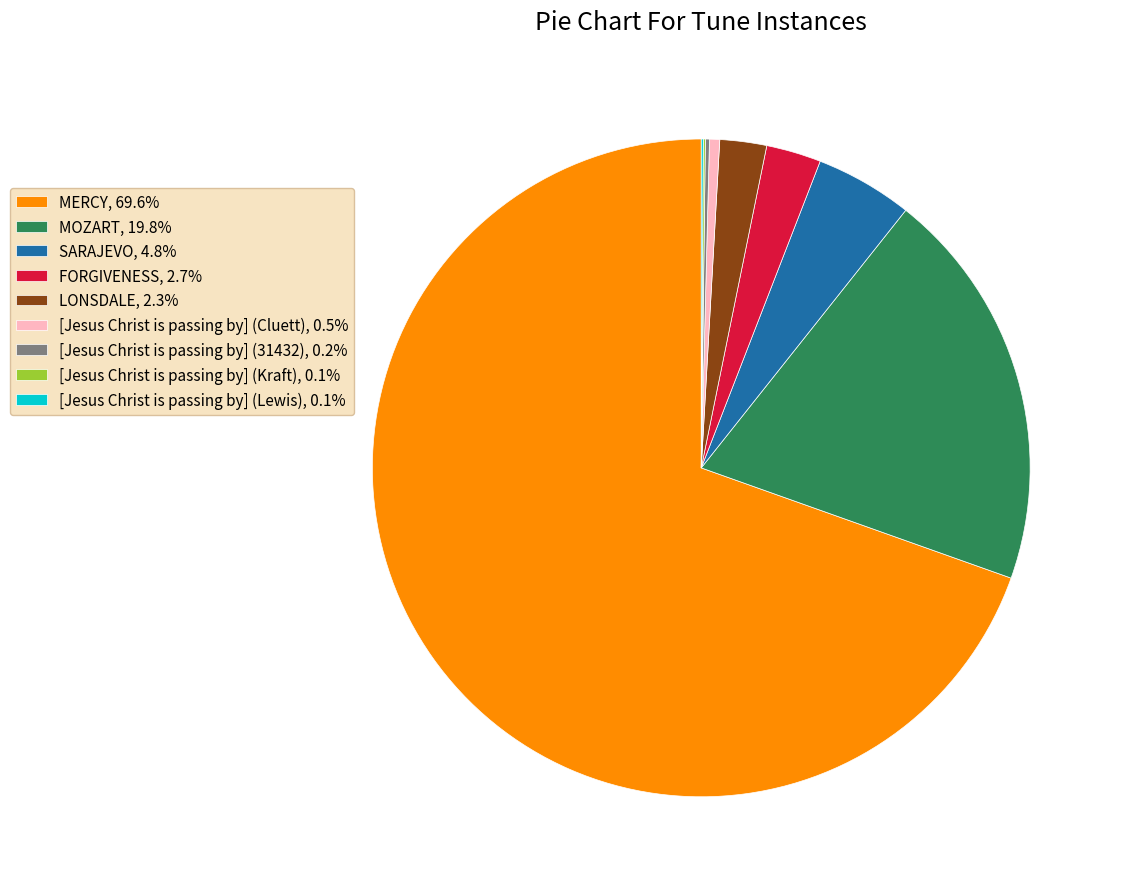

True or false: [Jesus Christ is passing by] (Cluett) accounts for 0% of the total.

True